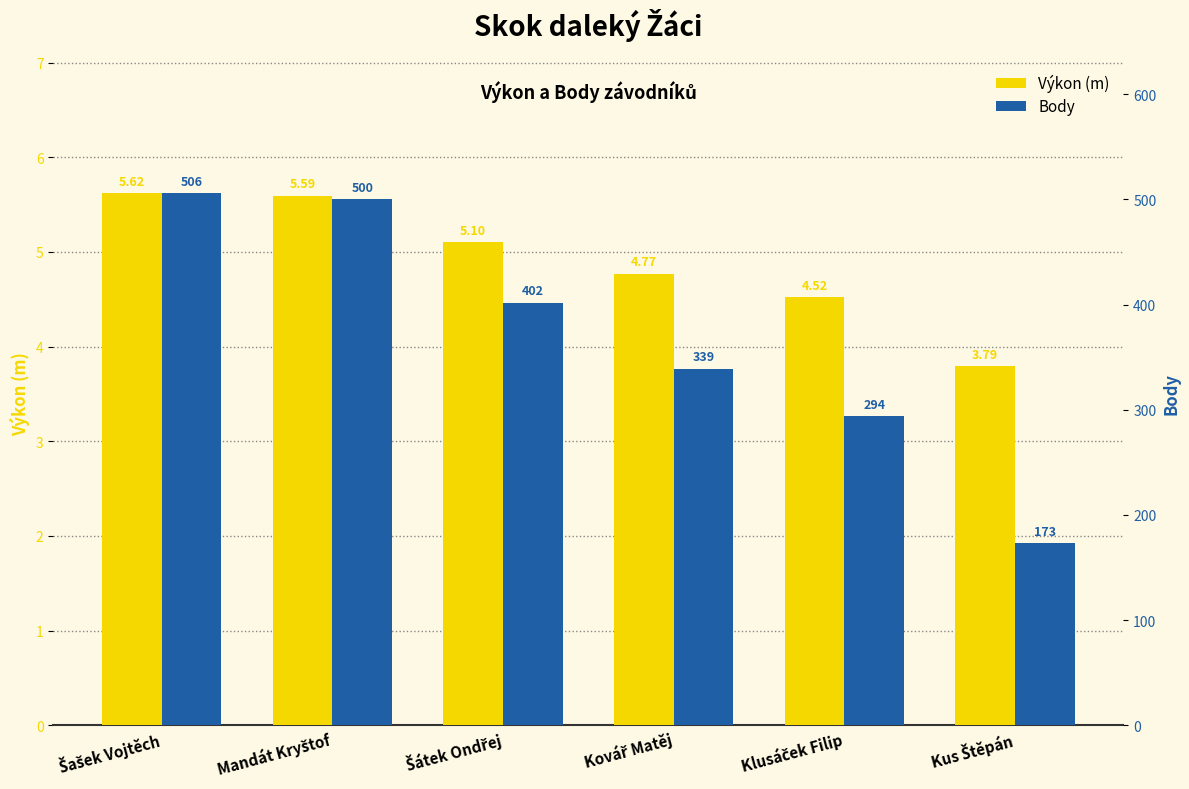

List the series in order of their overall mean, lowest first.

Výkon (m), Body